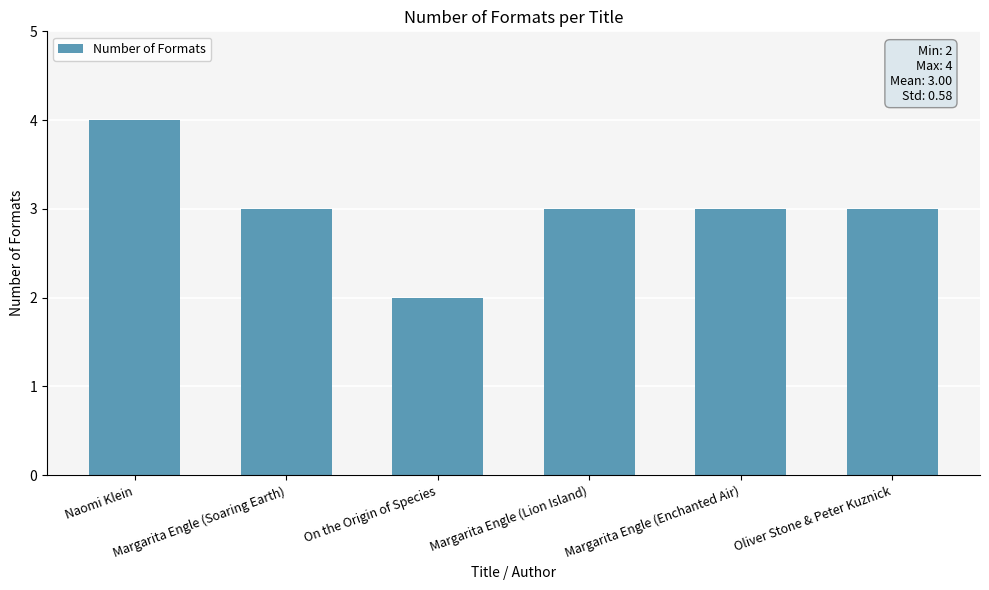

What is the smallest value displayed?

2